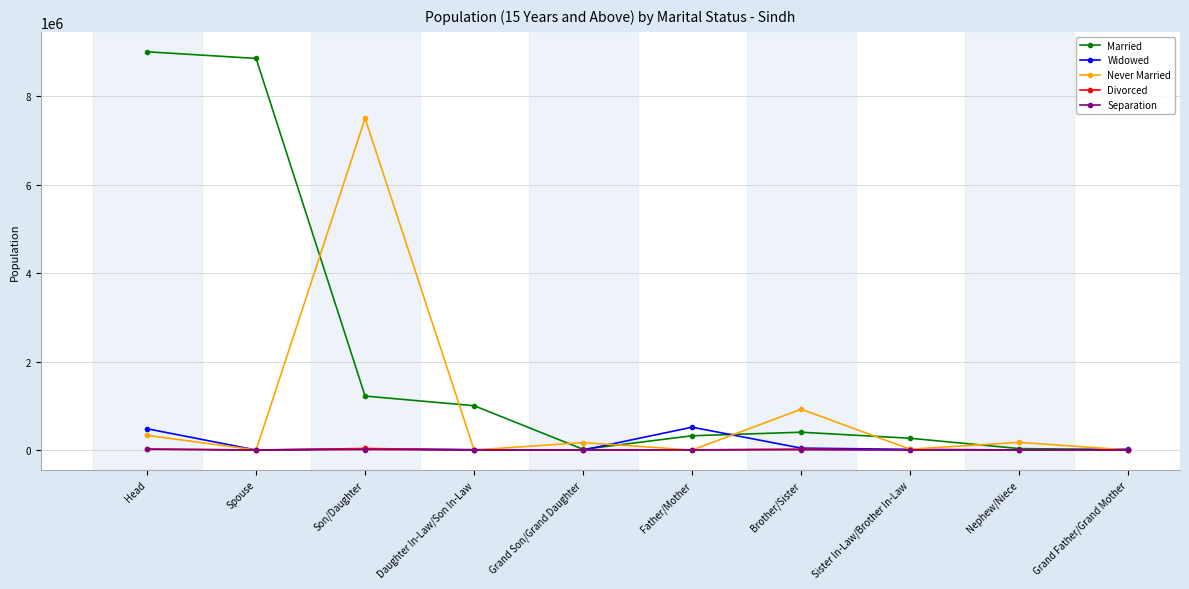

Is it true that Separation equals 0 at Daughter In-Law/Son In-Law?

True